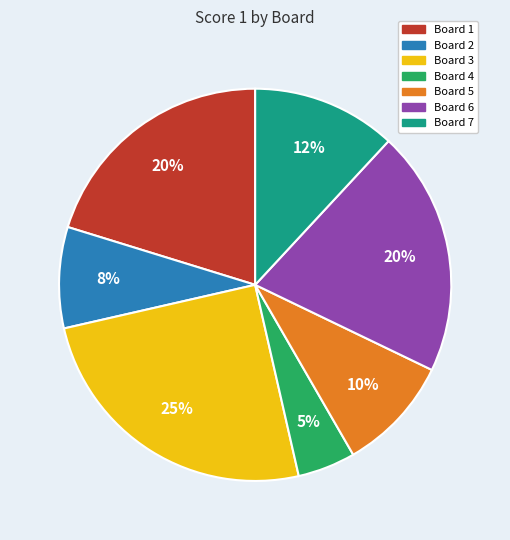

Between Board 1 and Board 4, which is larger?

Board 1